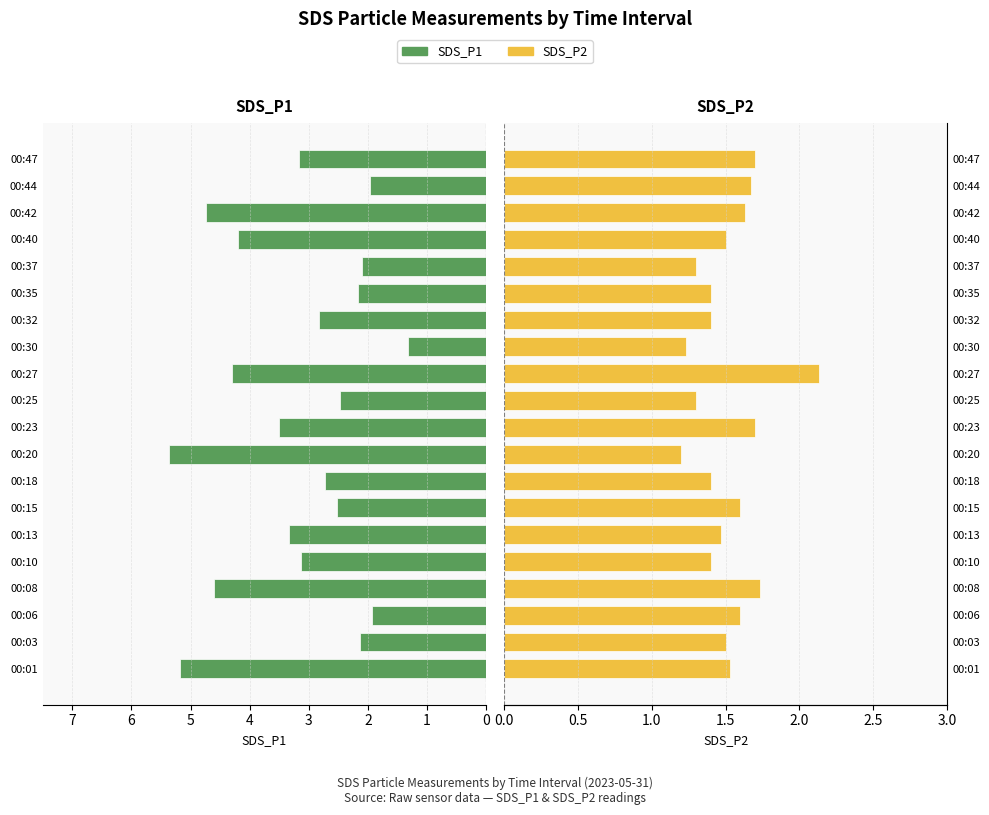

How many SDS_P2 values are between 1 and 2?

19